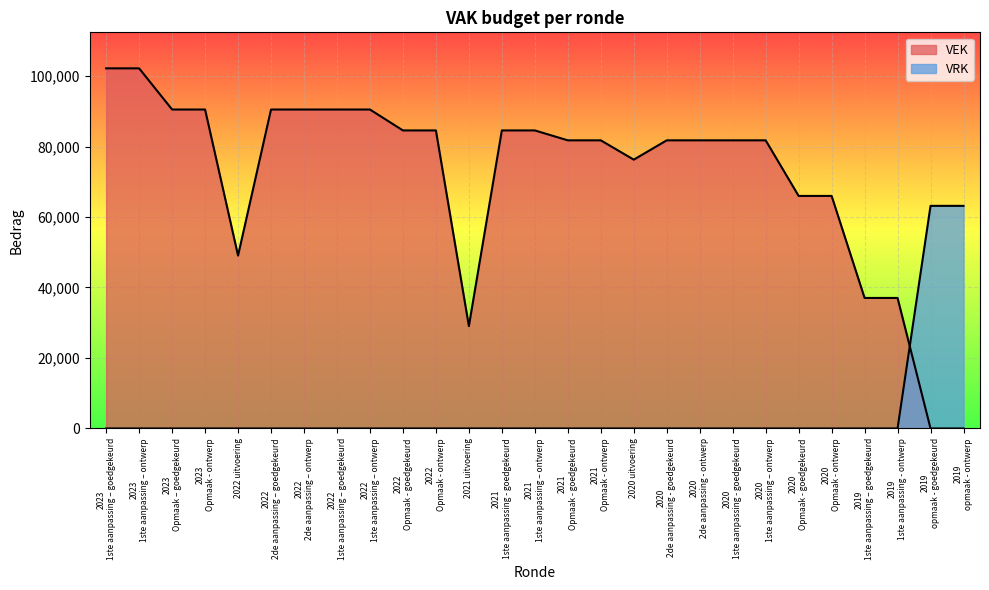

How many lines are shown in the chart?

2